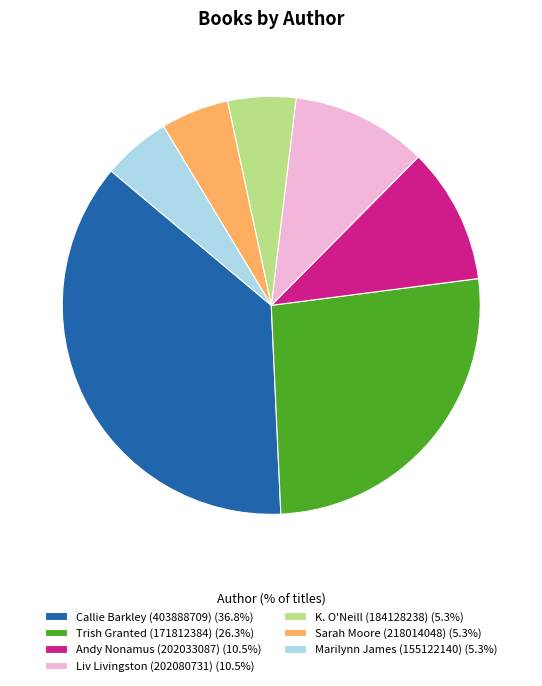

Do K. O'Neill (184128238) (5.3%) and Sarah Moore (218014048) (5.3%) together represent more than half of the pie?

No